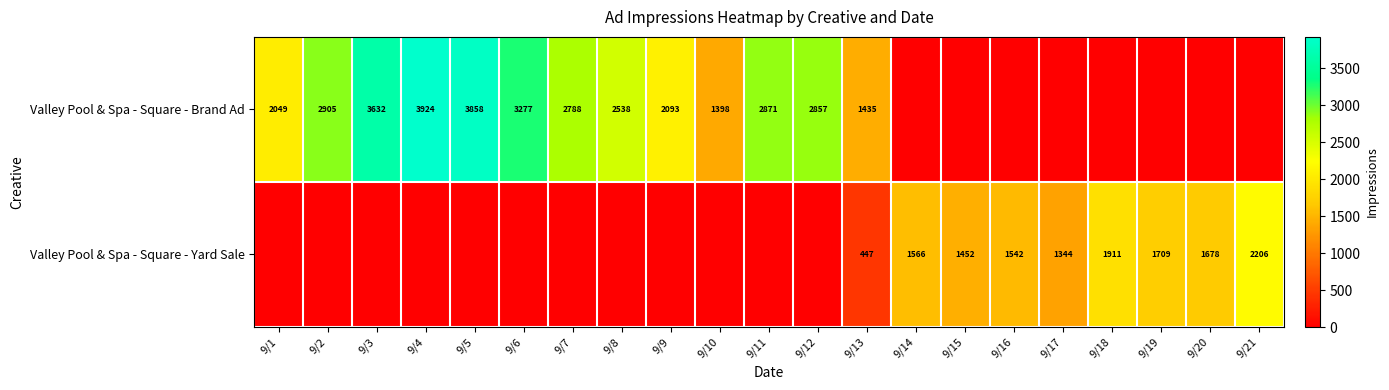

Is the value of Valley Pool & Spa - Square - Yard Sale at 9/13 greater than the value of Valley Pool & Spa - Square - Brand Ad at 9/6?

No